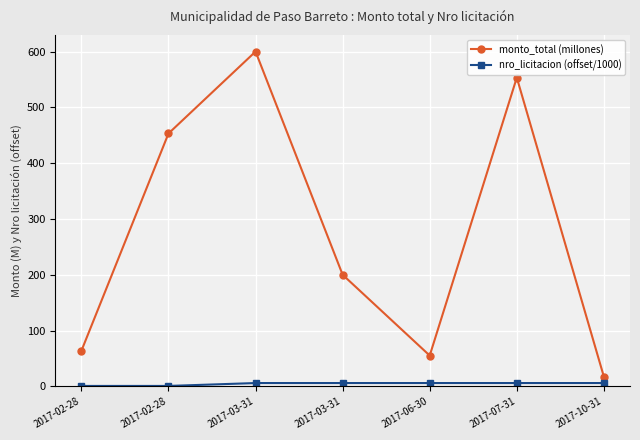

How many lines are shown in the chart?

2